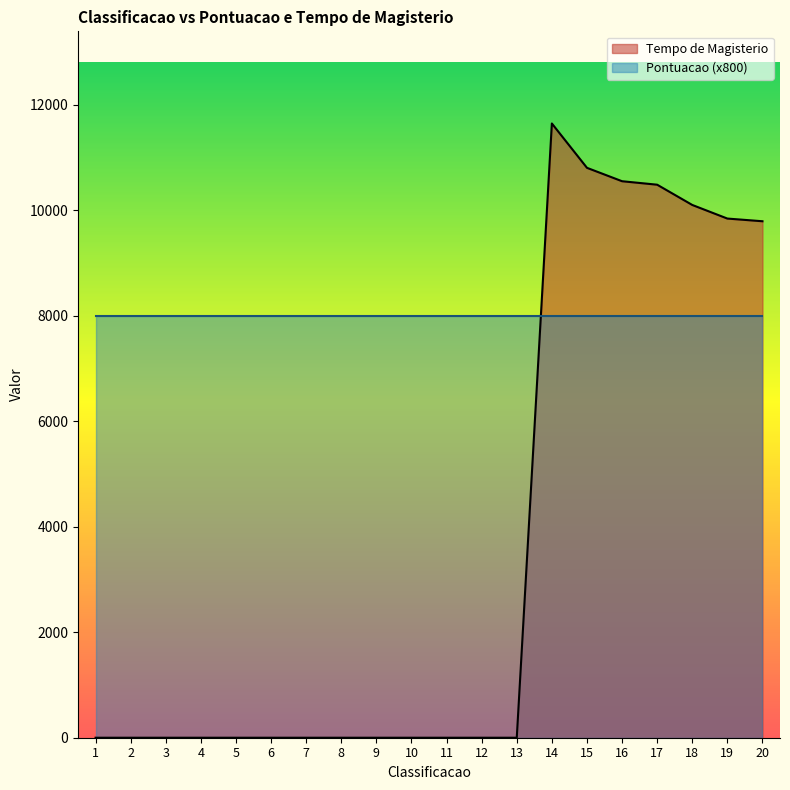

How many lines are shown in the chart?

2